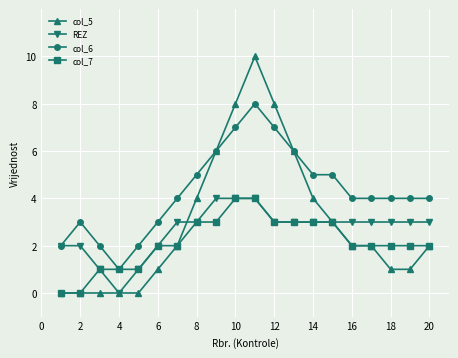

Which series has the largest total across all categories?

col_6